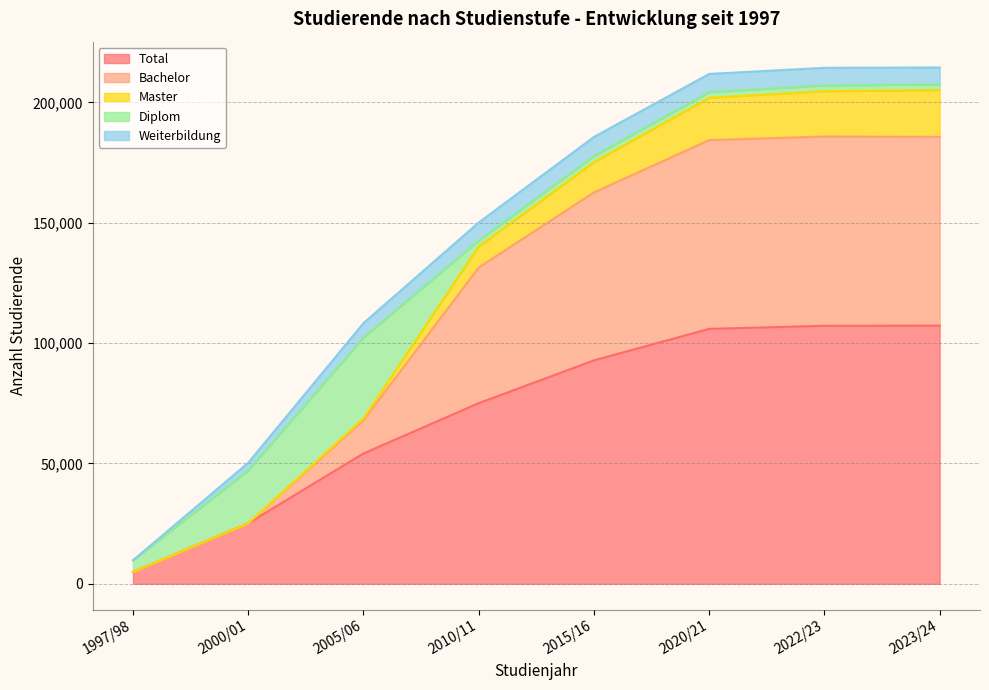

Is it true that Total equals 107238 at 2023/24?

True